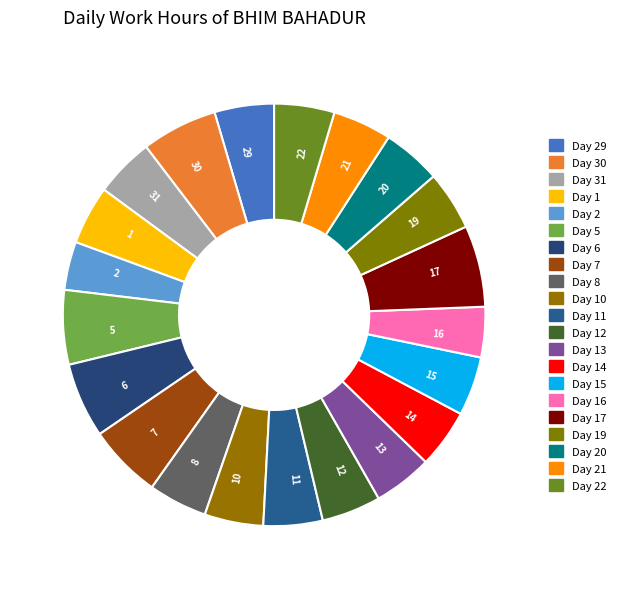

Is 7 the majority of the pie?

No